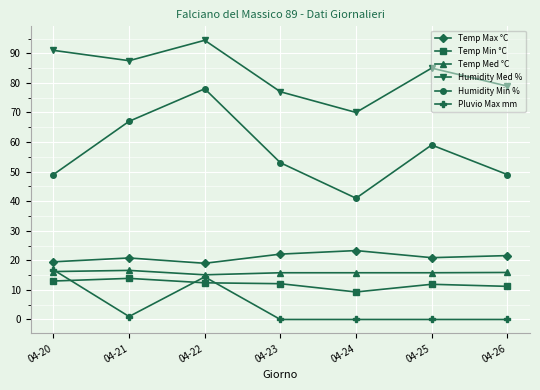

What is the difference between the highest and lowest values at 04-25?

85.0